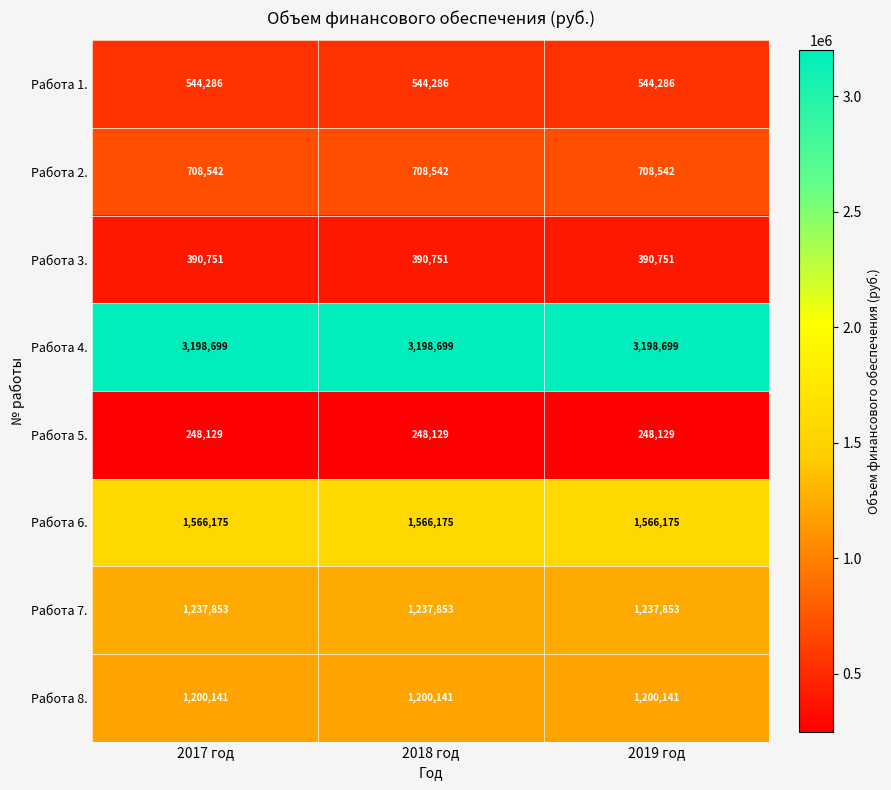

What is the sum of the Работа 4. values at 2017 год and 2019 год?

6397398